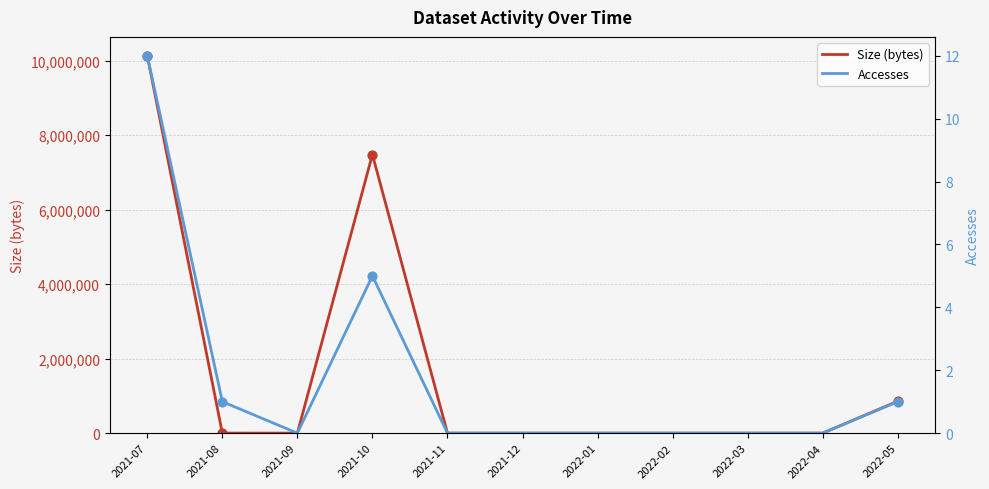

At which category is the sum across all series the highest?

2021-07